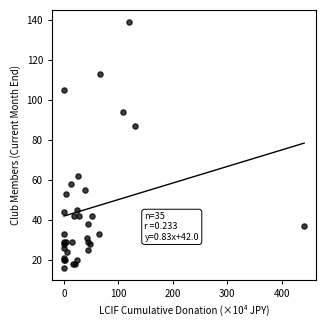

What Y value in the scatter plot is closest to 77?

87